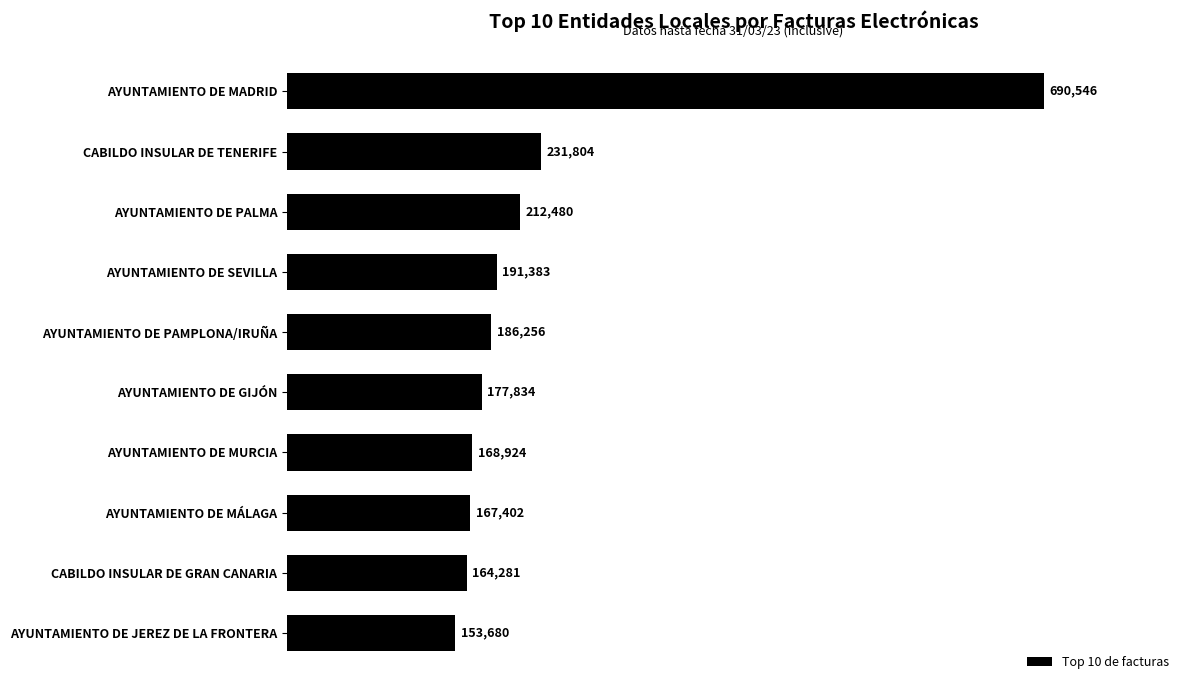

Between AYUNTAMIENTO DE MURCIA and AYUNTAMIENTO DE PAMPLONA/IRUÑA, which is larger?

AYUNTAMIENTO DE PAMPLONA/IRUÑA